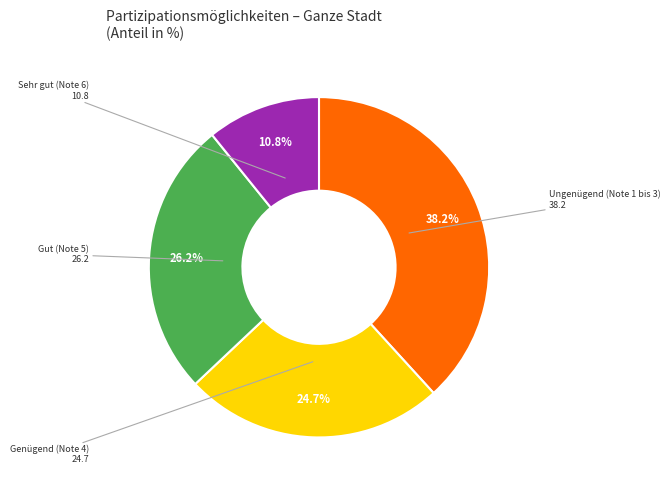

Is there a majority slice in this chart?

No